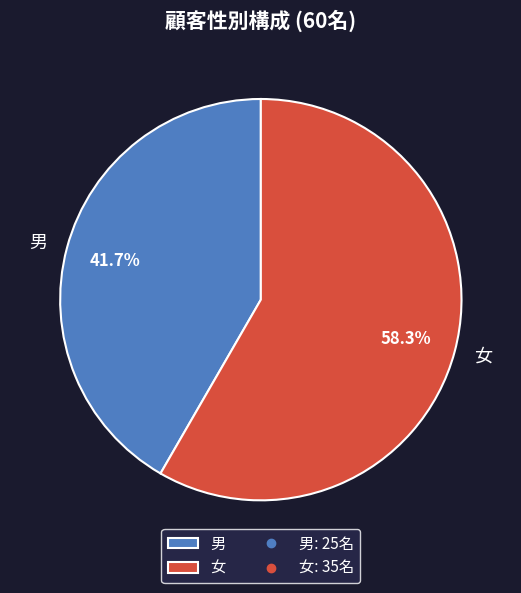

To the nearest percent, what is the difference between the largest and smallest slice percentages?

17%